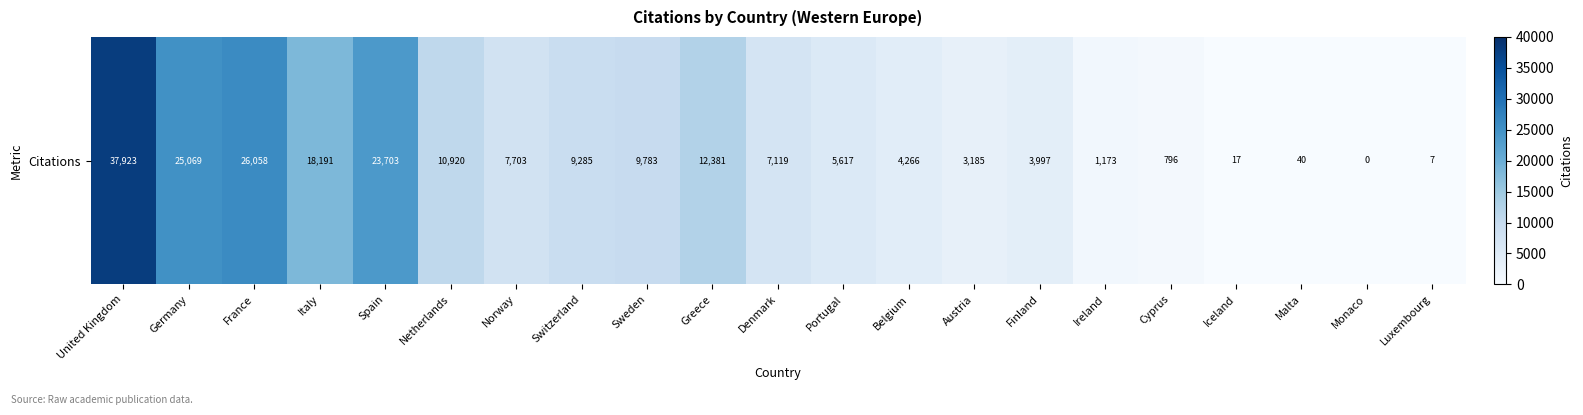

At which label is the value closest to 18961?

Italy